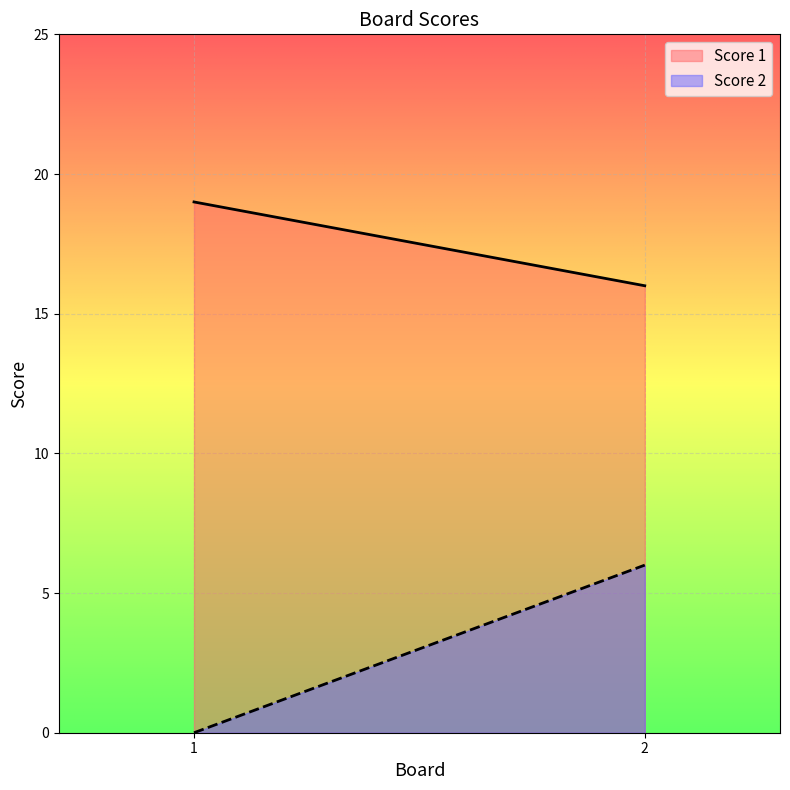

Where is Score 2 nearest to the value 3?

1